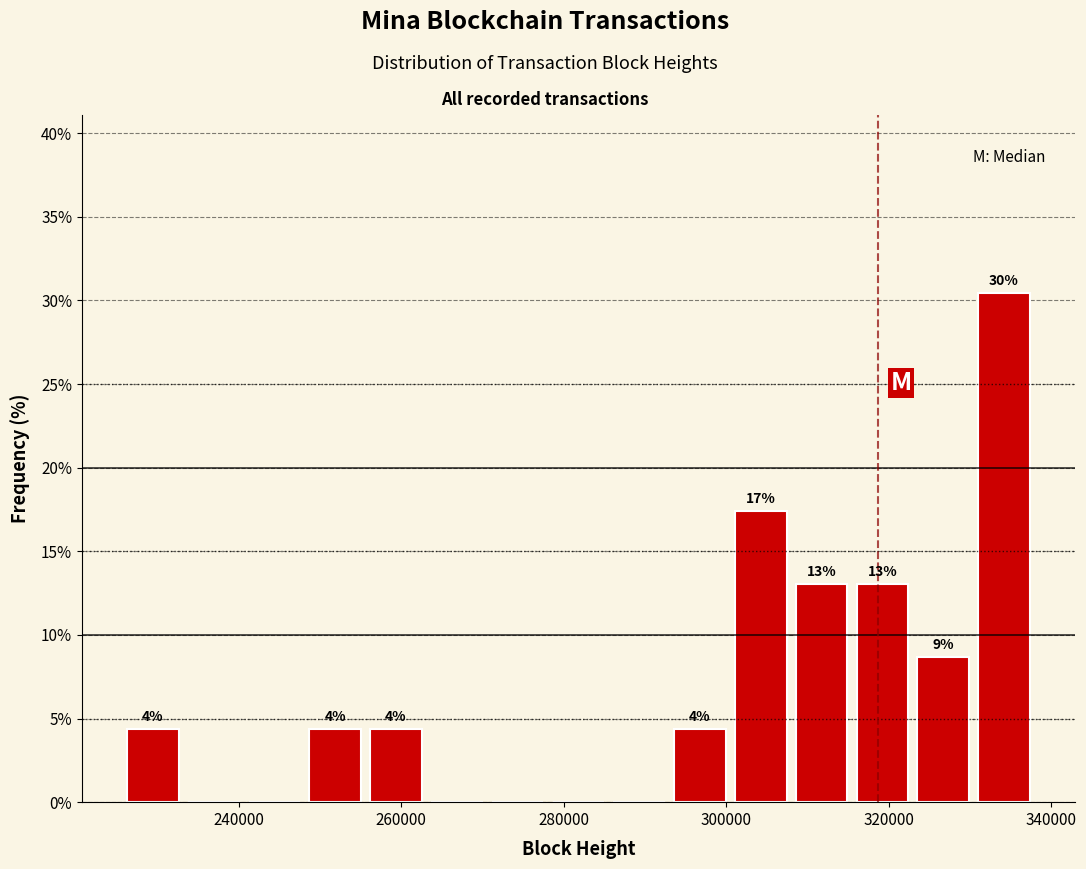

Around what value on the x-axis is the tallest bar? Give the approximate position of its centre, as read against the axis.

334000